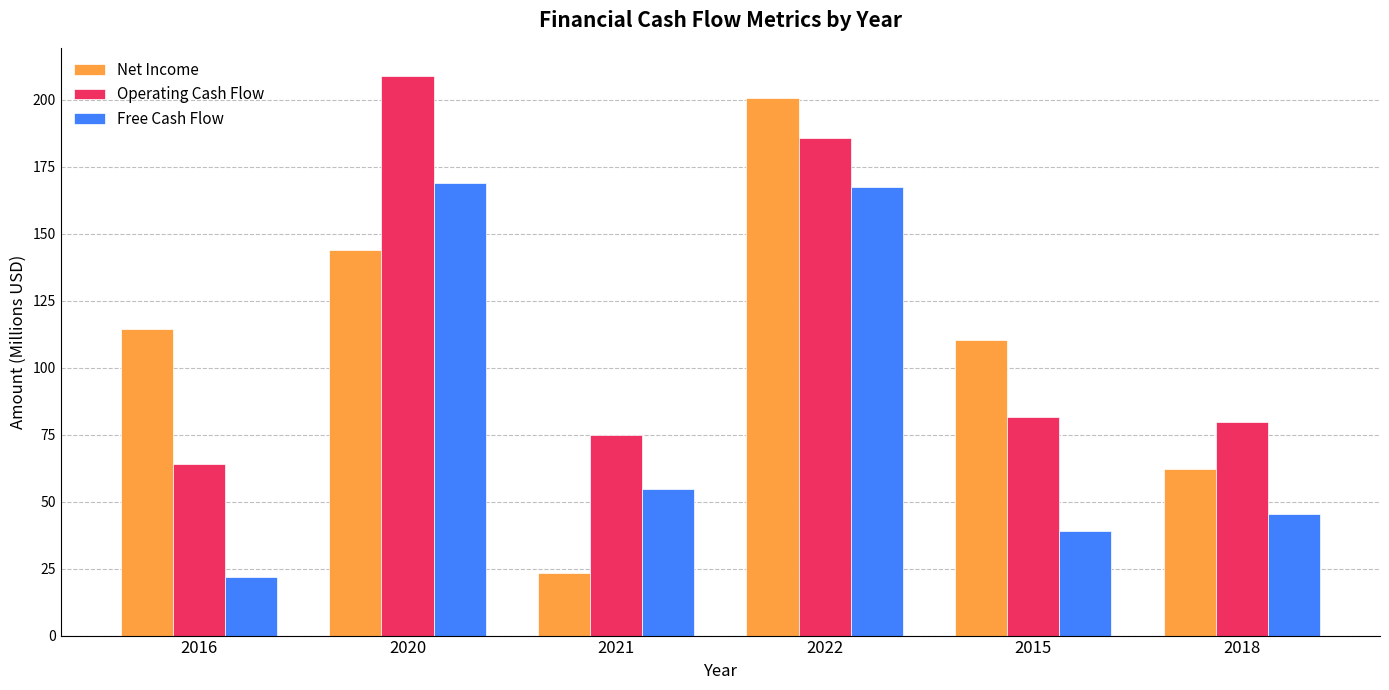

Is it true that Net Income equals 143.8 at 2020?

True